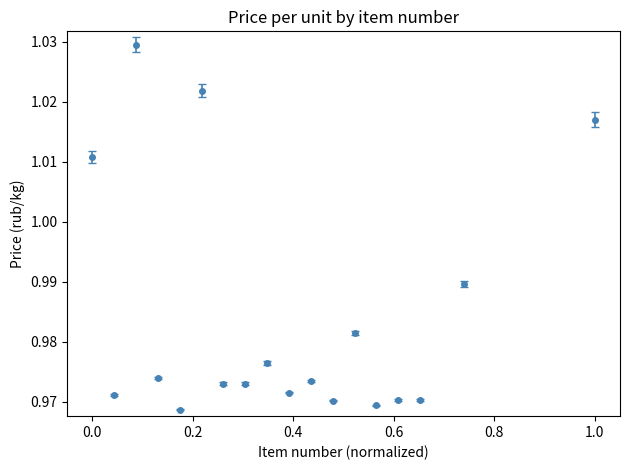

How many values are between 0 and 1?

14